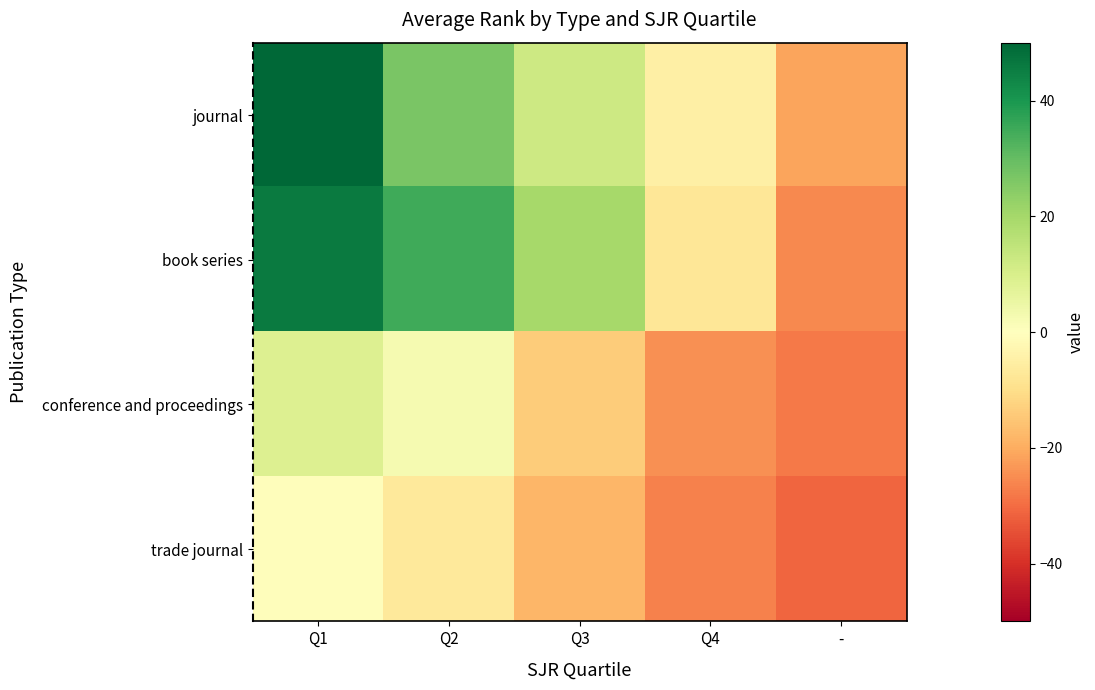

Which has a higher value, Q1 or -?

Q1